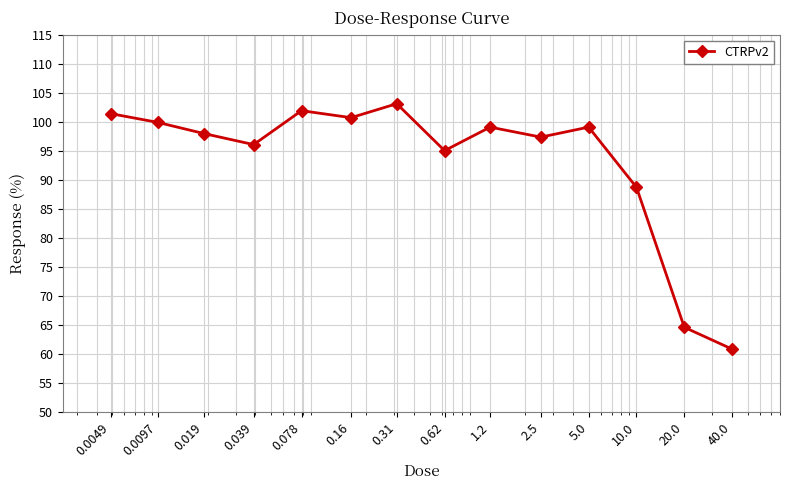

What is the average value?

93.3